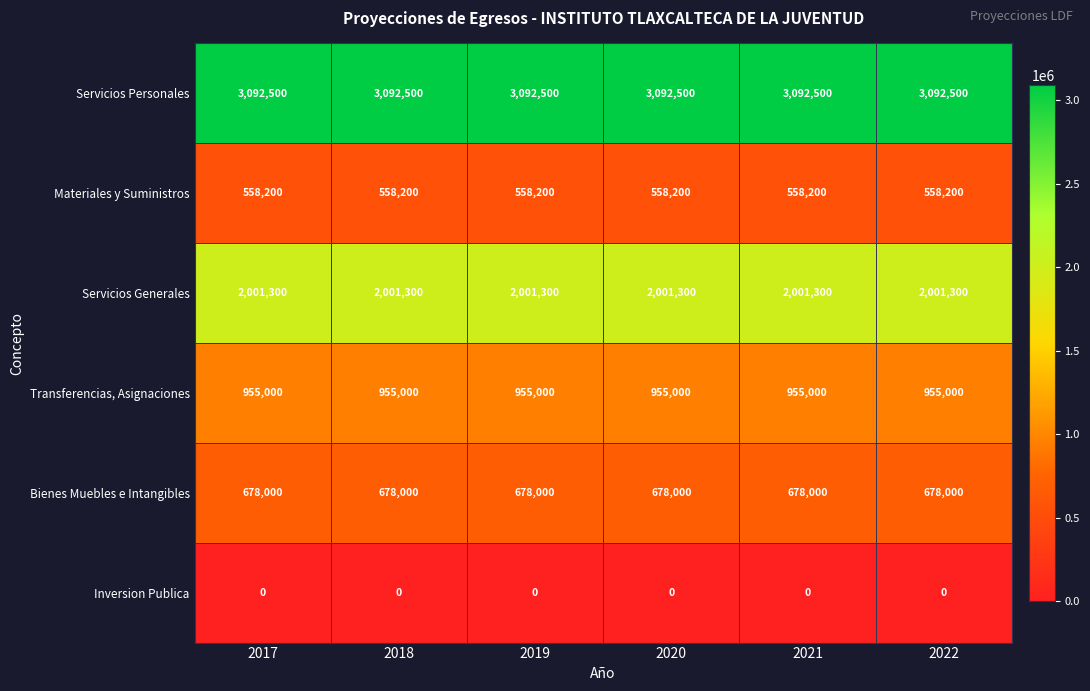

How many series are shown in this chart?

6